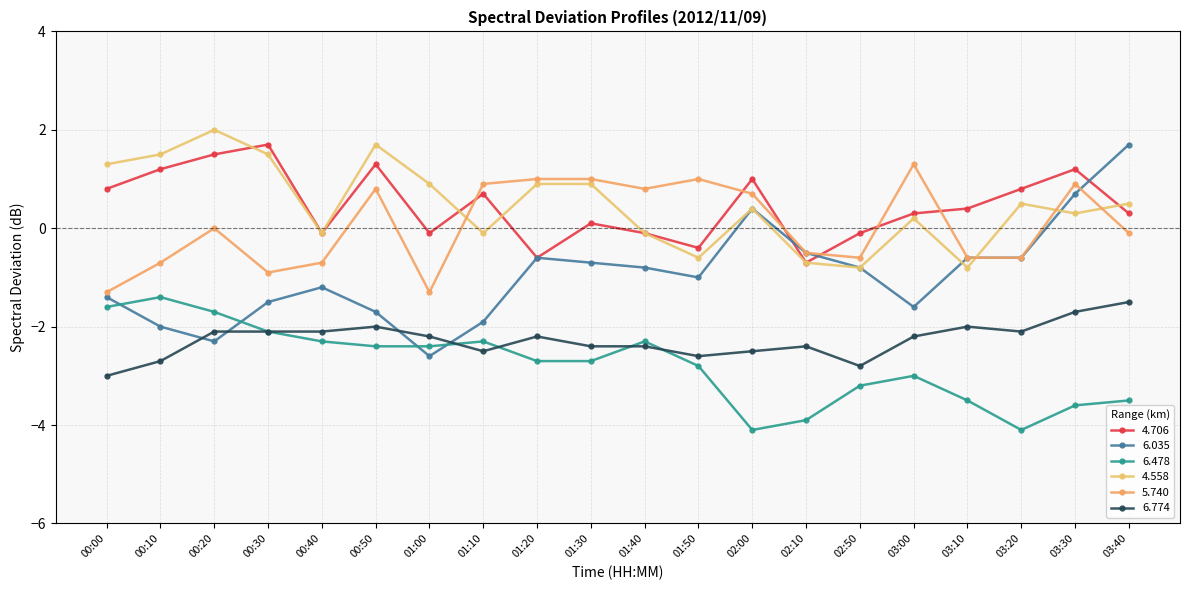

List the series in order of their peak value, highest first.

4.558, 4.706, 6.035, 5.740, 6.478, 6.774